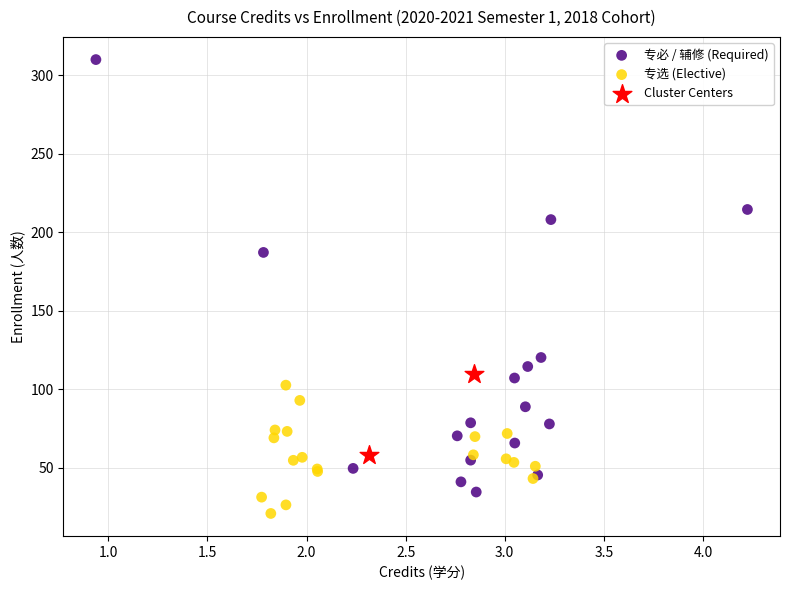

Which series contains the lowest Y value?

专选 (Elective)